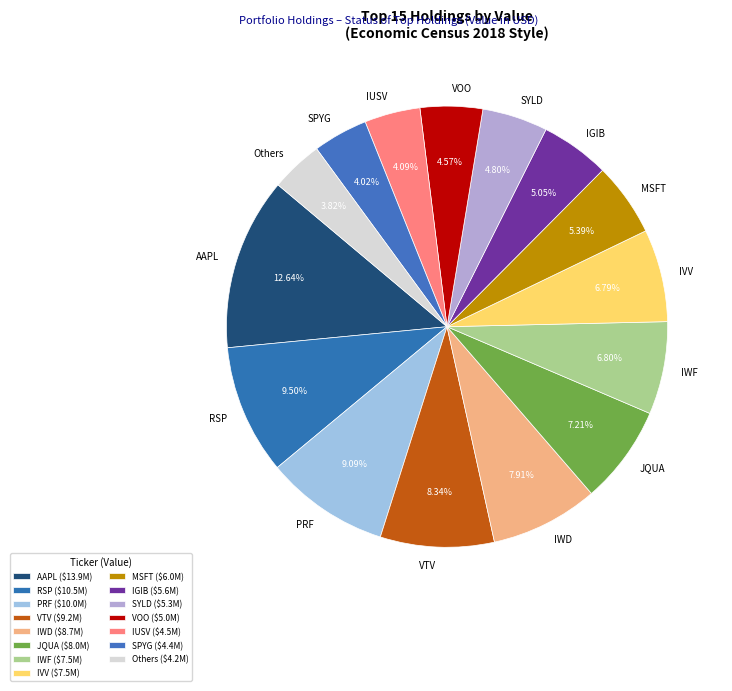

Is there any slice that represents more than half of the pie?

No